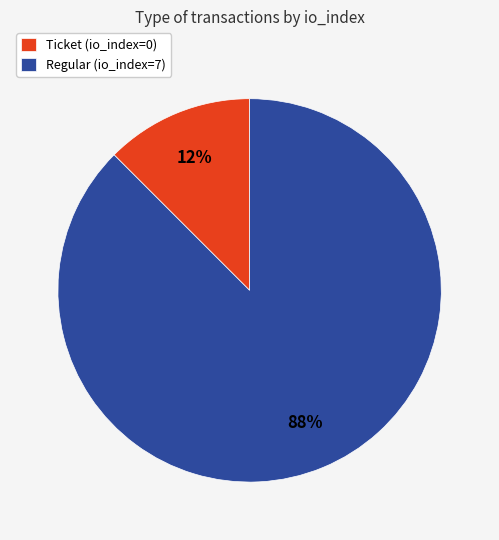

Between Ticket (io_index=0) and Regular (io_index=7), which is larger?

Regular (io_index=7)